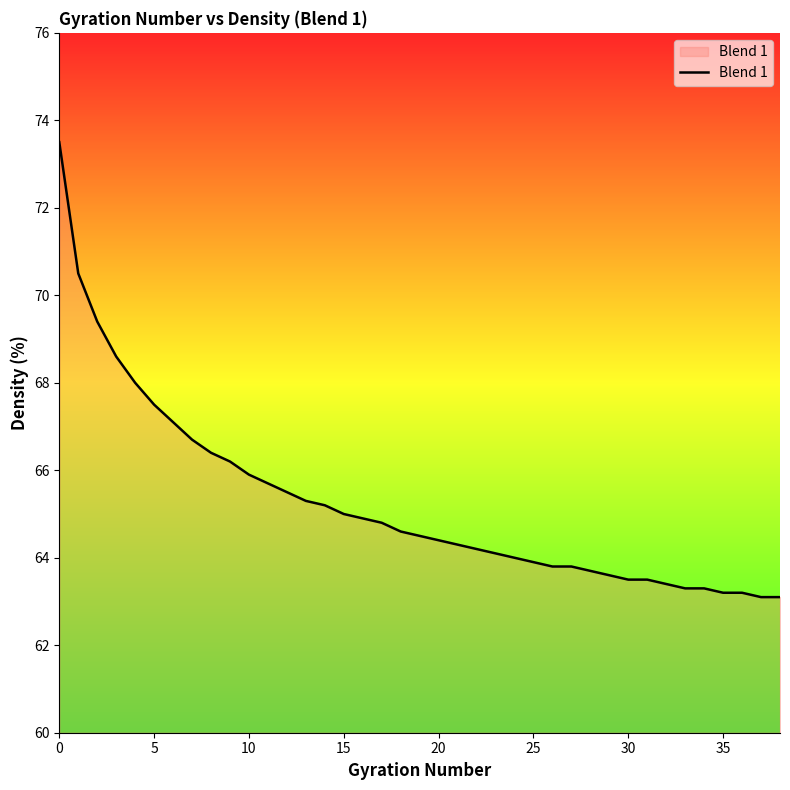

Reading left to right, list all the values displayed in this chart.

73.5	70.5	69.4	68.6	68.0	67.5	67.1	66.7	66.4	66.2	65.9	65.7	65.5	65.3	65.2	65.0	64.9	64.8	64.6	64.5	64.4	64.3	64.2	64.1	64.0	63.9	63.8	63.8	63.7	63.6	63.5	63.5	63.4	63.3	63.3	63.2	63.2	63.1	63.1